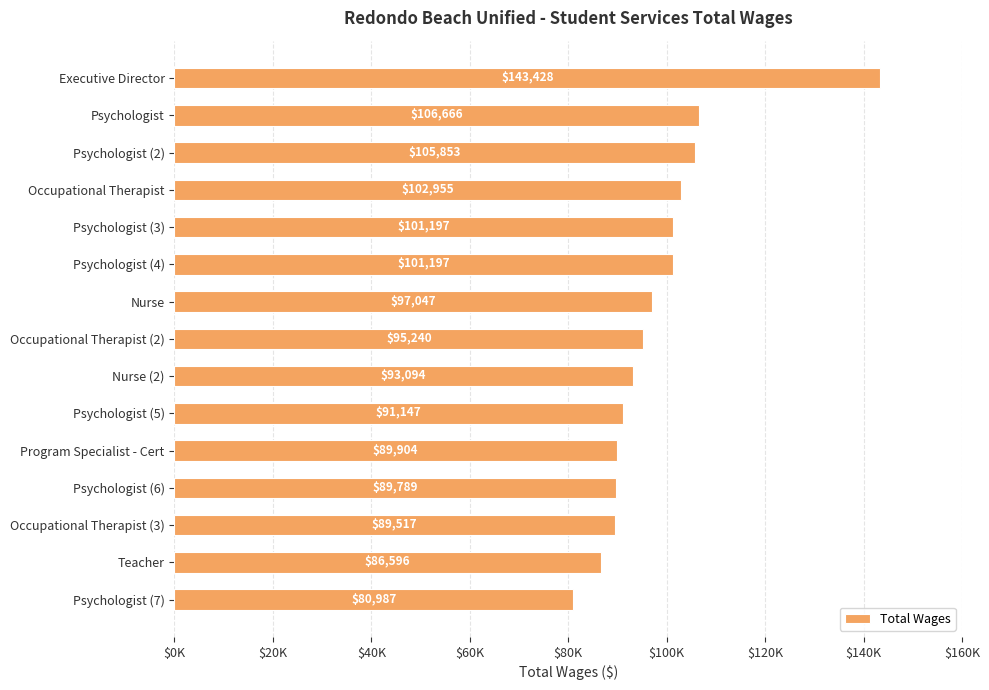

Are the bars horizontal?

Yes